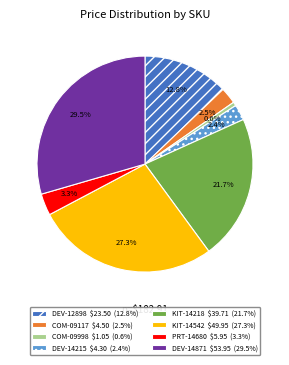

True or false: DEV-14215 accounts for 2% of the total.

True